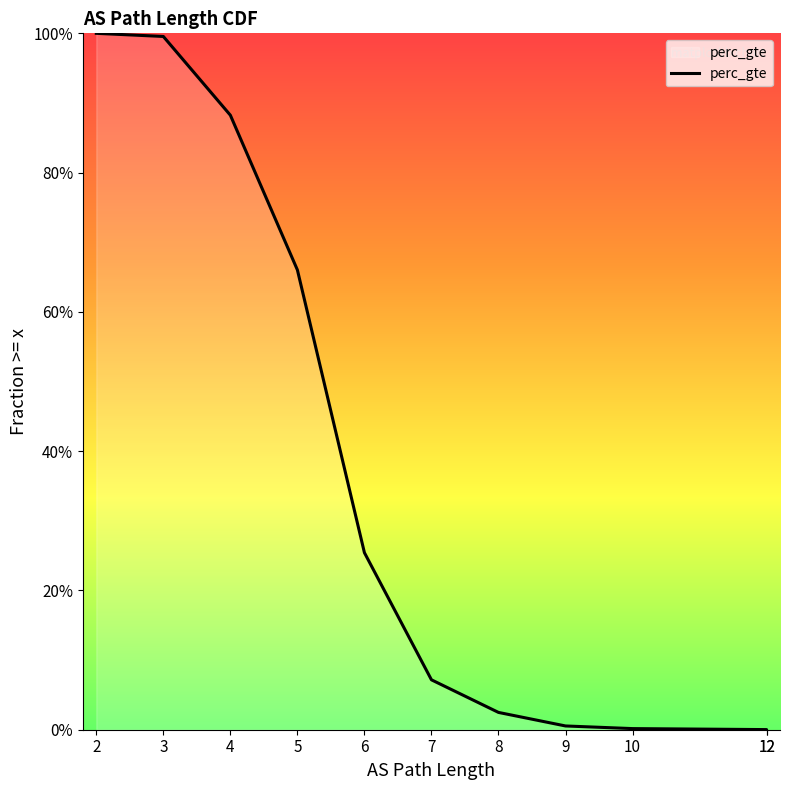

Which has a higher value, 9 or 12?

9